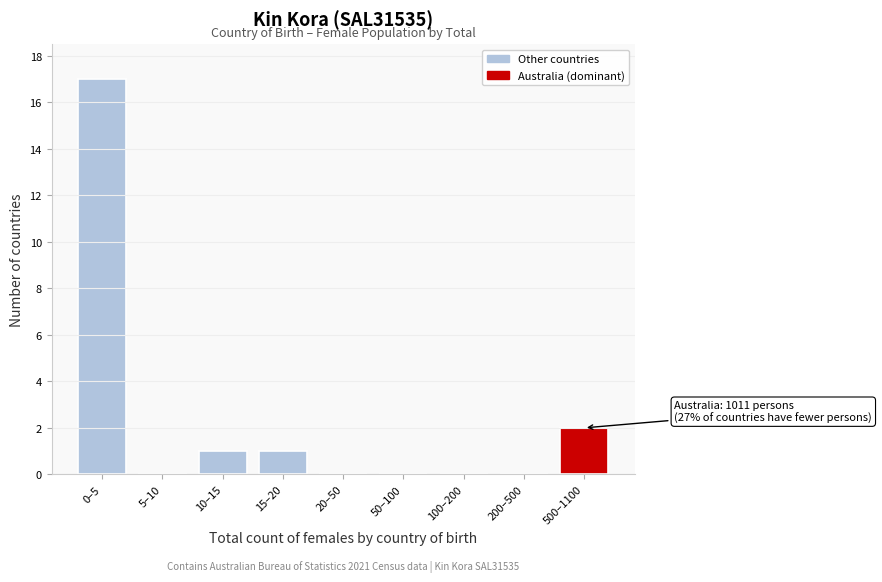

Reading left to right, transcribe all the data shown in this chart.

0–5=17	5–10=0	10–15=1	15–20=1	20–50=0	50–100=0	100–200=0	200–500=0	500–1100=2